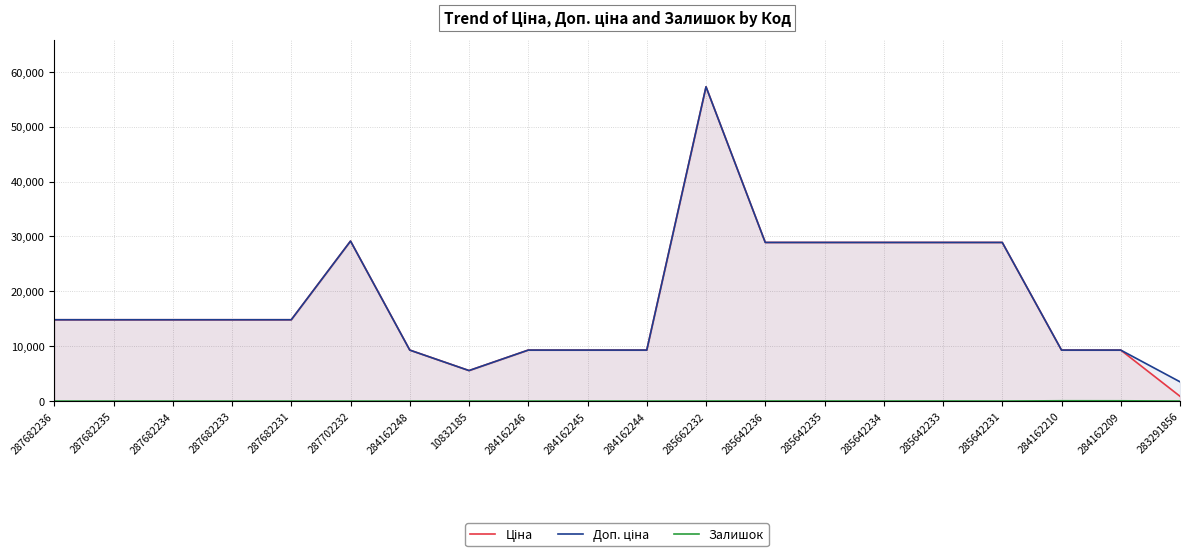

How many lines are shown in the chart?

3